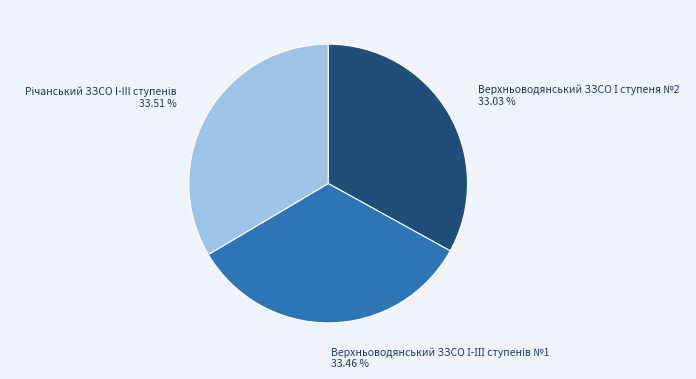

Count the number of slices in the pie.

3